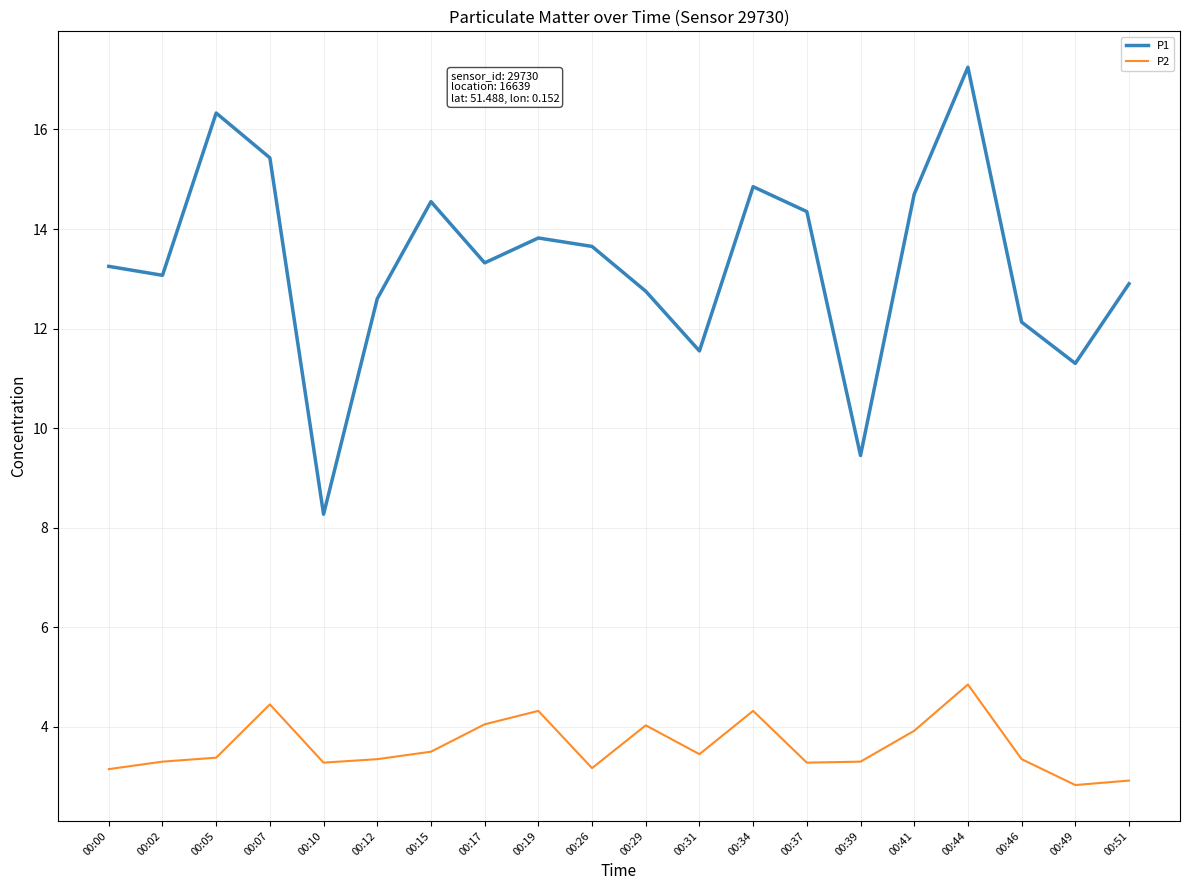

List the series in order of their overall mean, highest first.

P1, P2